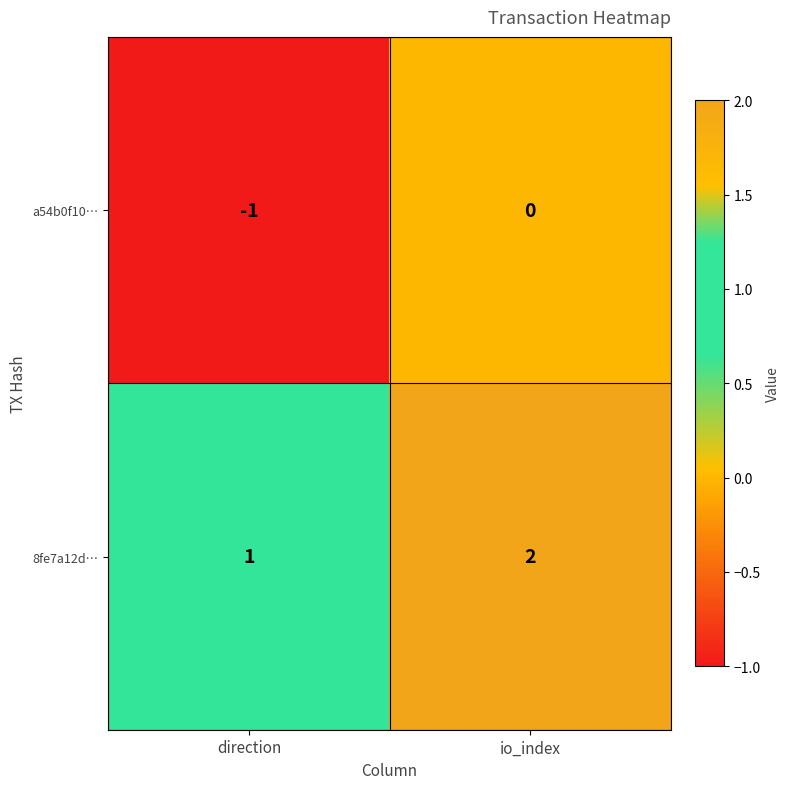

What is the sum of all 8fe7a12d… values?

3